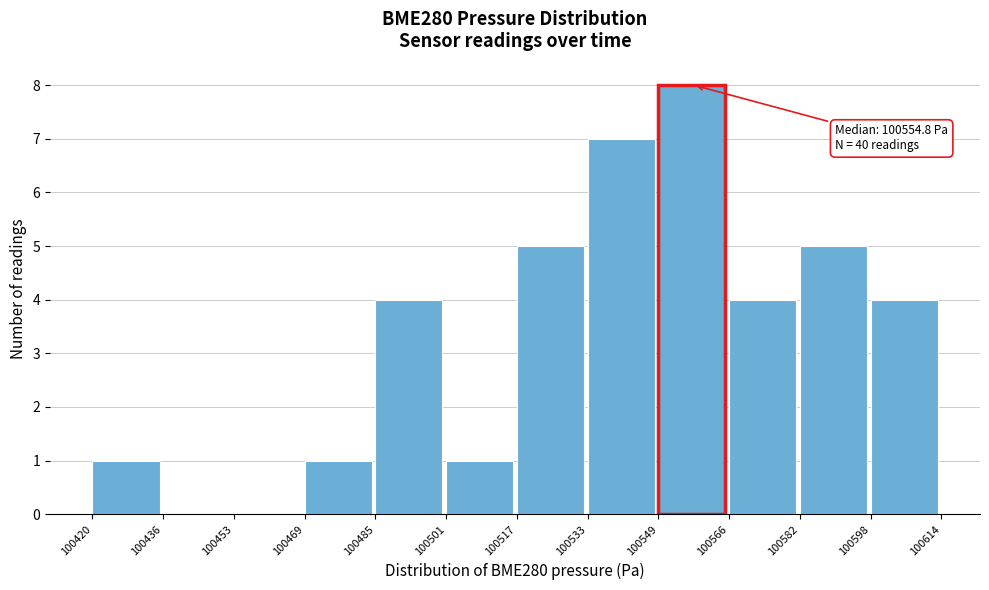

Which range on the x-axis has the tallest bar?

100549 to 100566